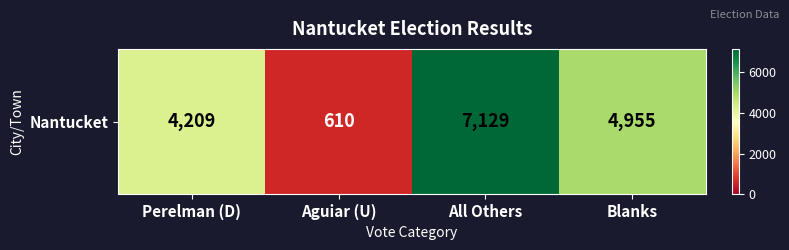

List the labels in order of value, smallest first.

Aguiar (U), Perelman (D), Blanks, All Others